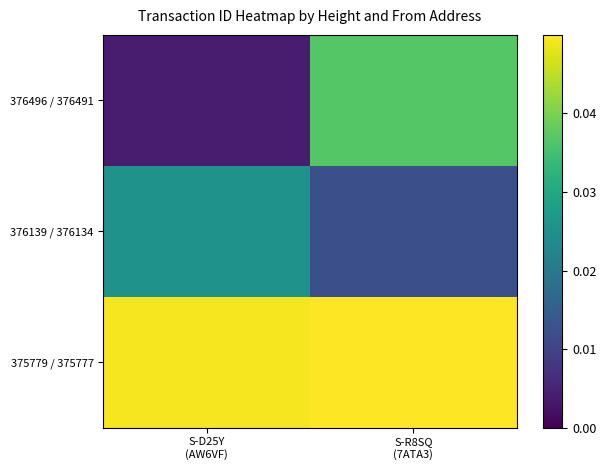

Between S-D25Y
(AW6VF) and S-R8SQ
(7ATA3), which is larger?

S-R8SQ
(7ATA3)